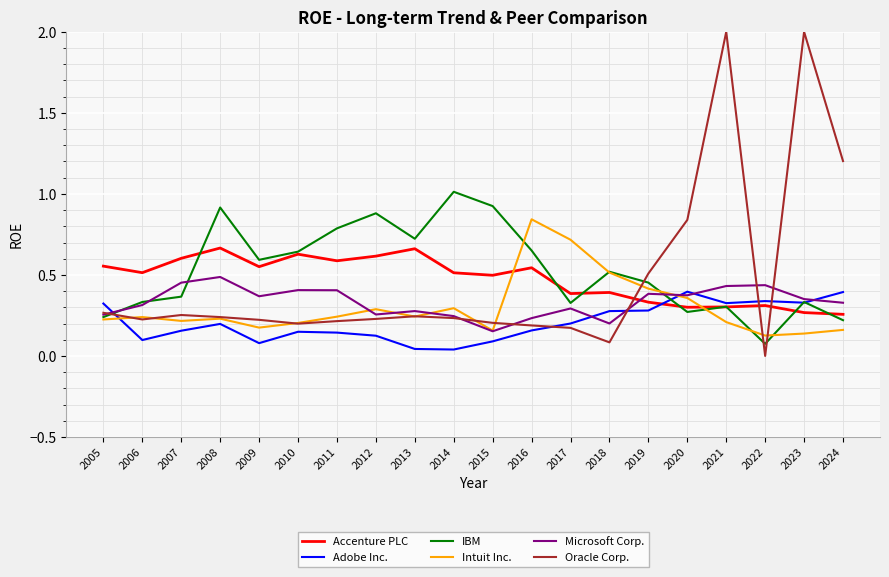

Is it true that Intuit Inc. equals 0.5 at 2014?

False